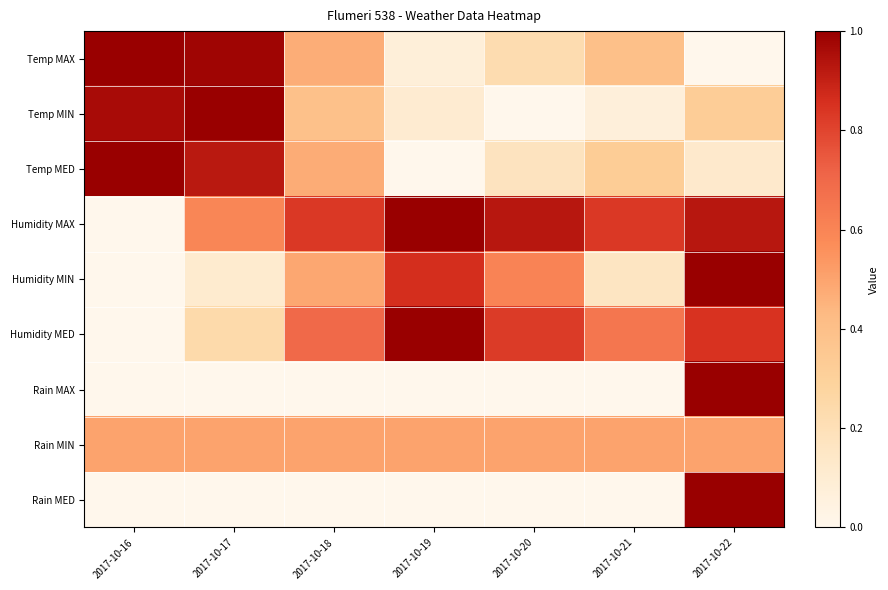

What is the total value across all series at 2017-10-19?

3.5